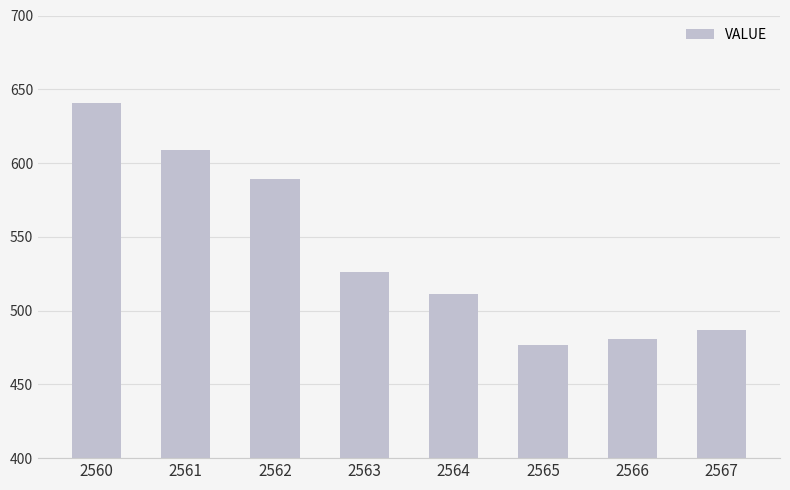

How many data points are less than 526?

4